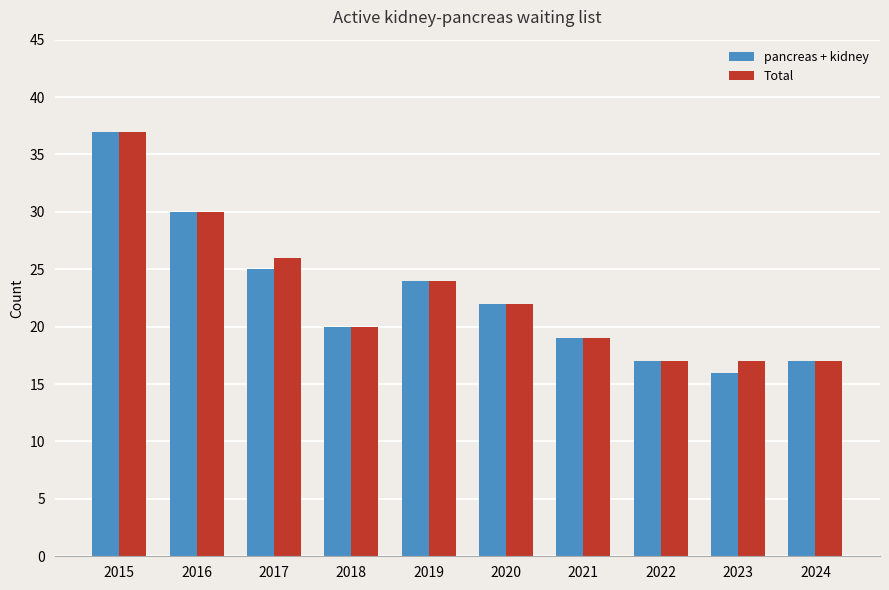

The value of Total at 2019 is 11. True or false?

False